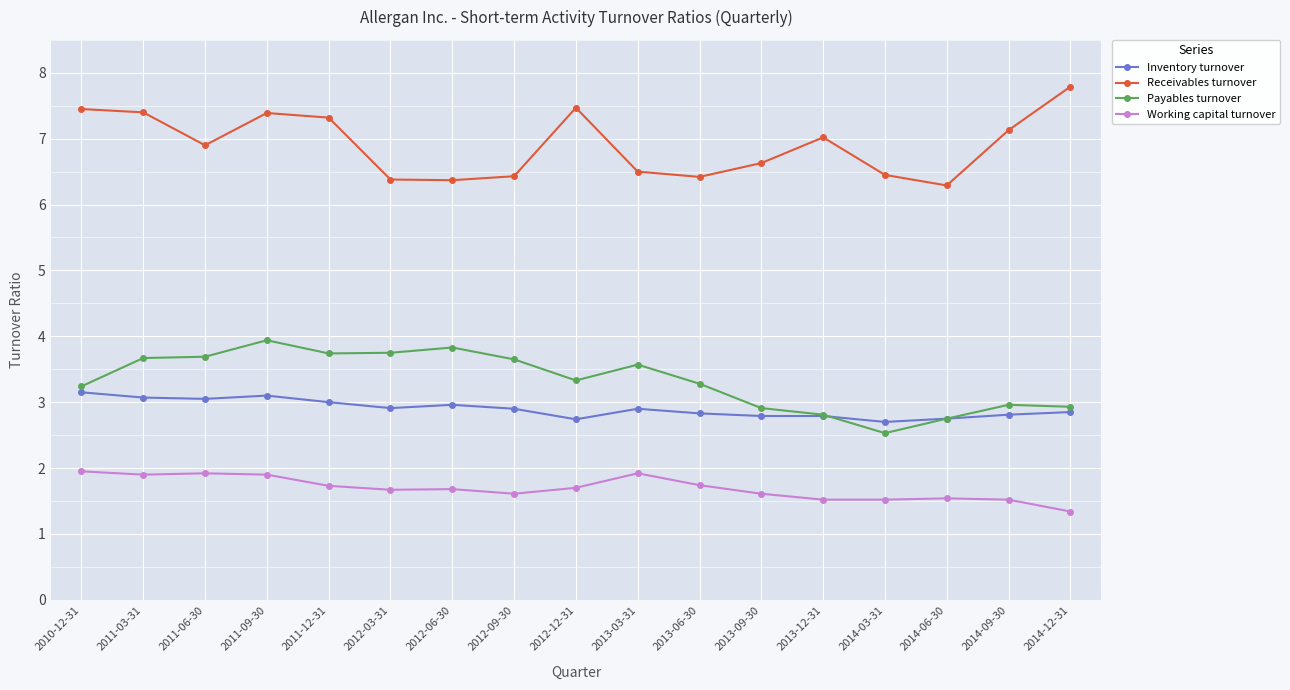

What is the label of the 5th point from the right?

2013-12-31